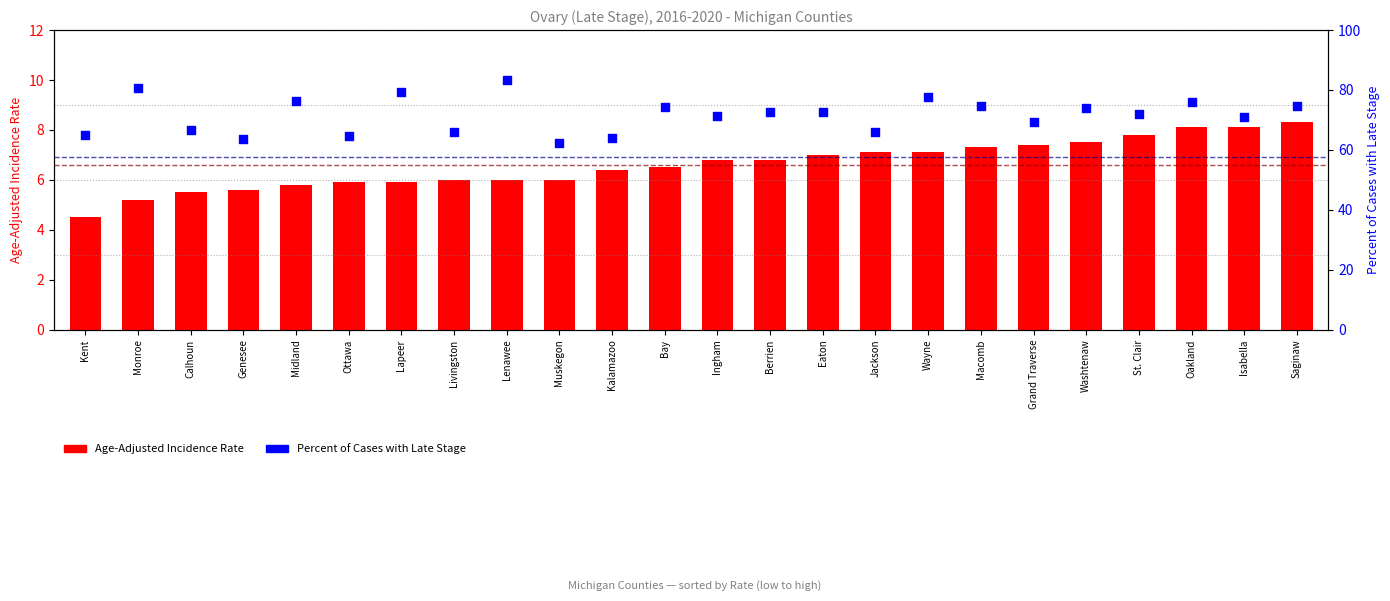

At which category is the sum across all series the highest?

Lenawee